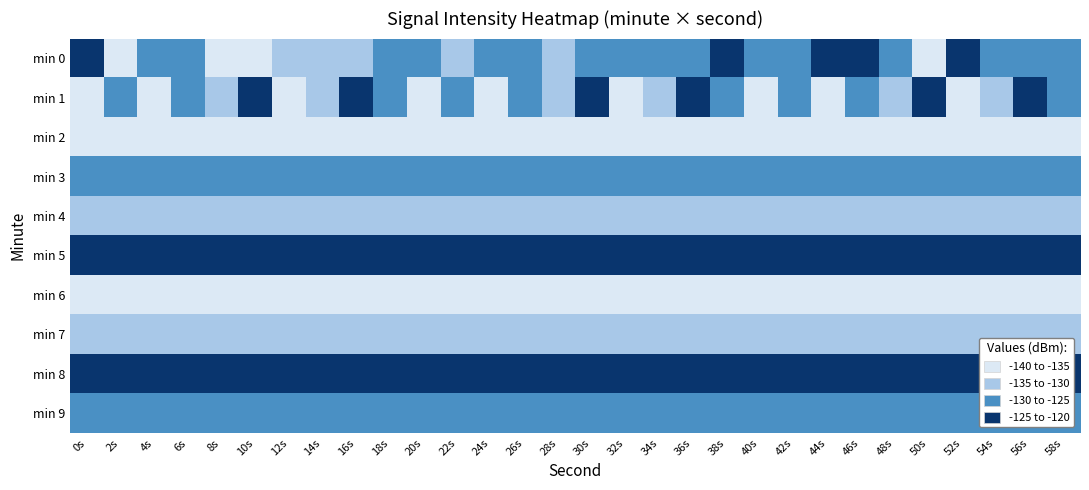

Which series has the largest range (max minus min)?

min 0